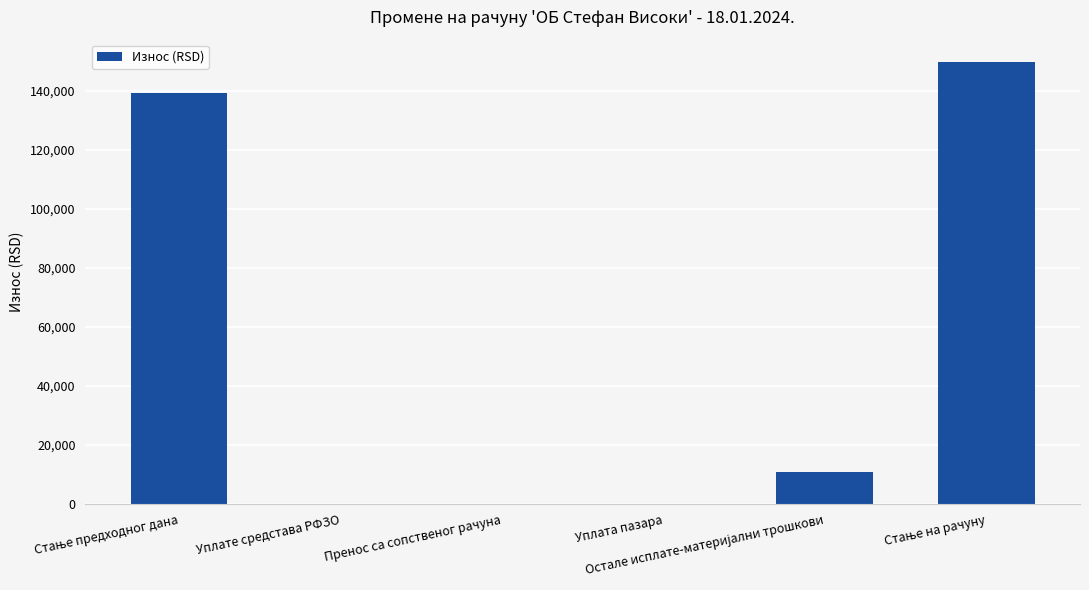

What is the sum of all values?

299582.2